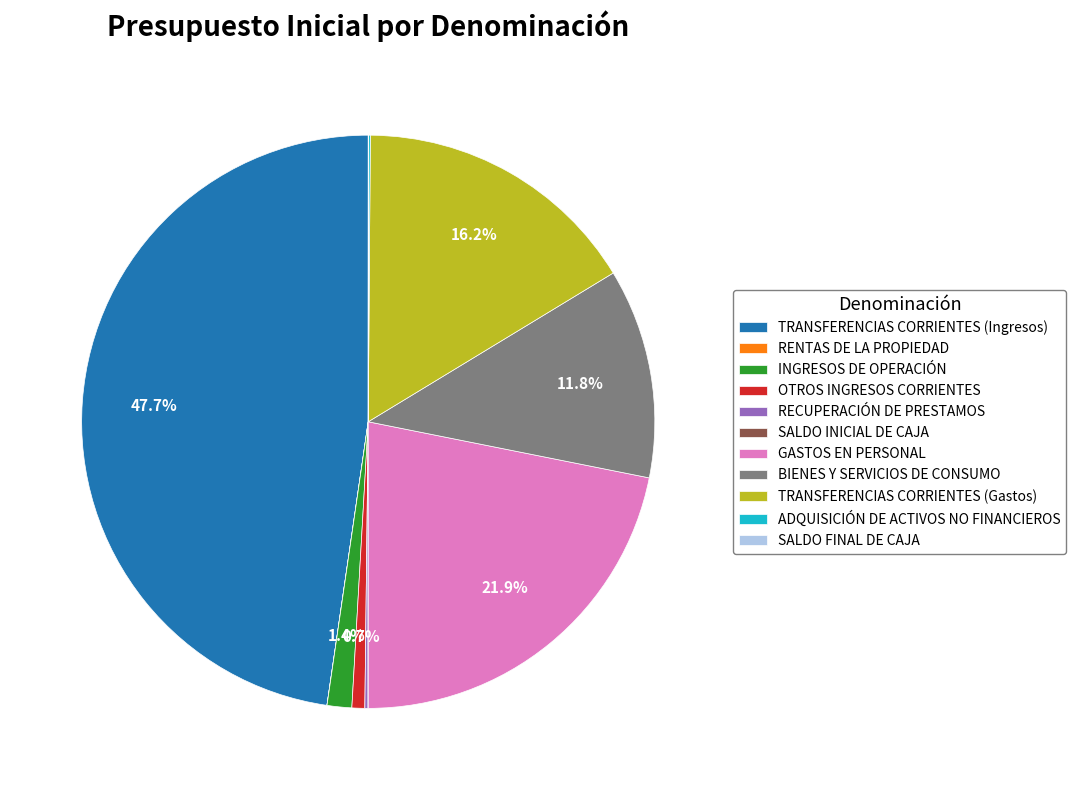

Which category has the biggest portion of the pie?

TRANSFERENCIAS CORRIENTES (Ingresos)